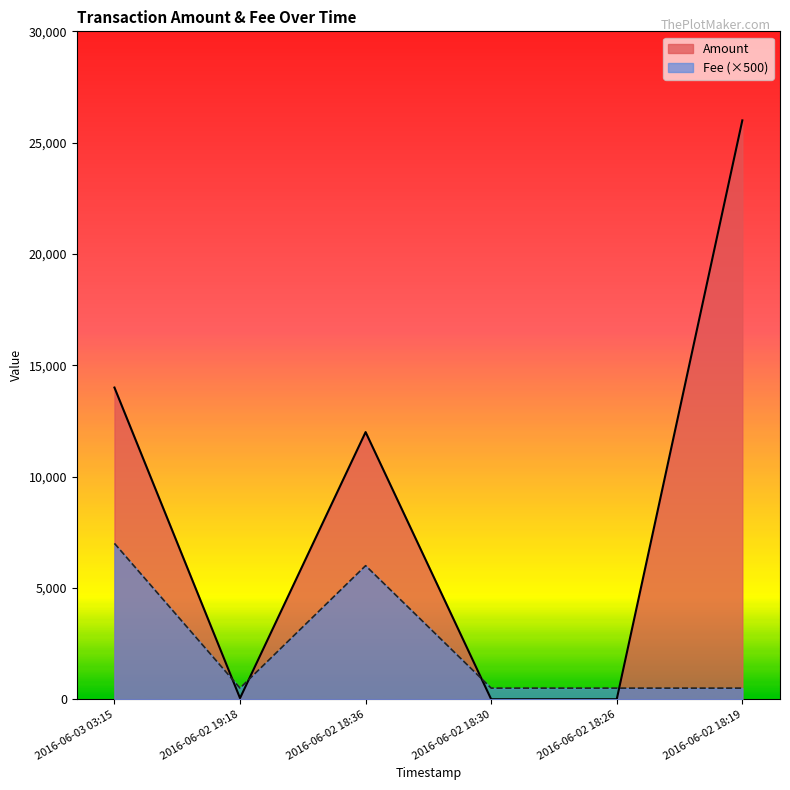

What is the sum of the Fee values at 2016-06-03 03:15 and 2016-06-02 19:18?

7500